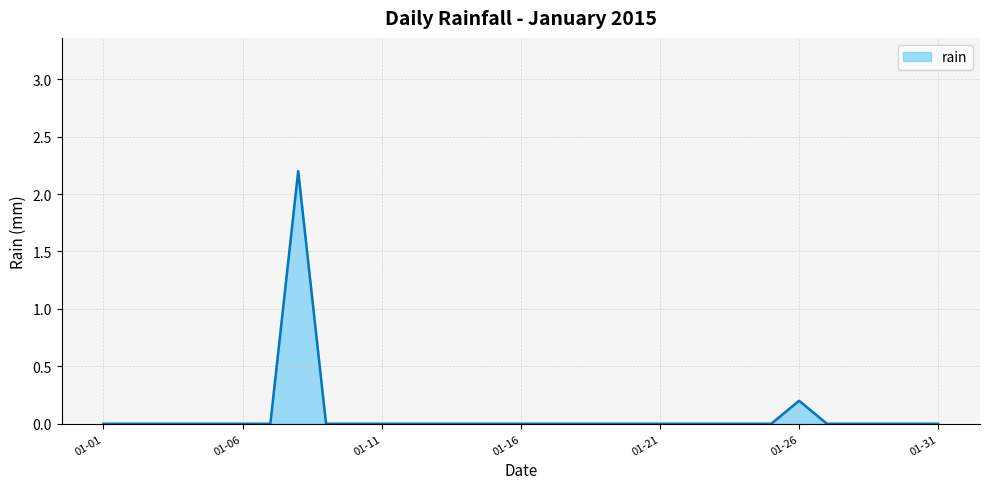

What is the greatest value displayed?

2.2